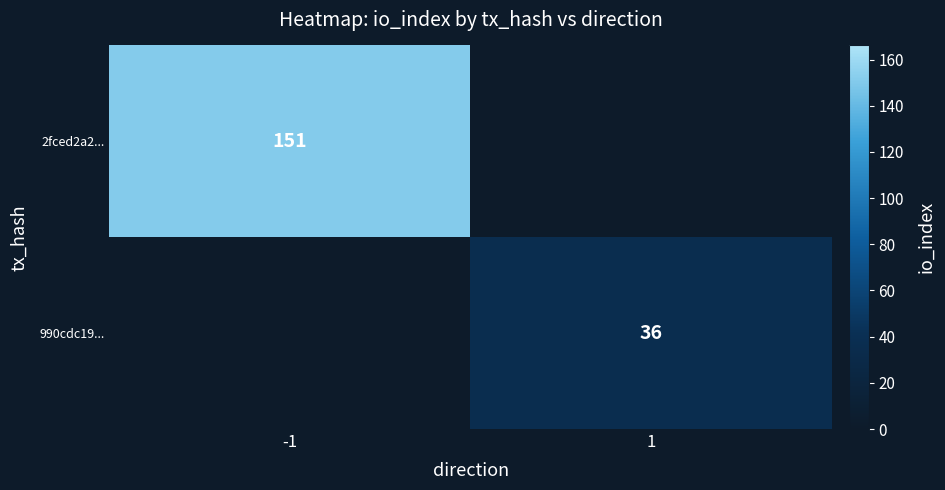

Which label corresponds to the largest value in the chart?

-1